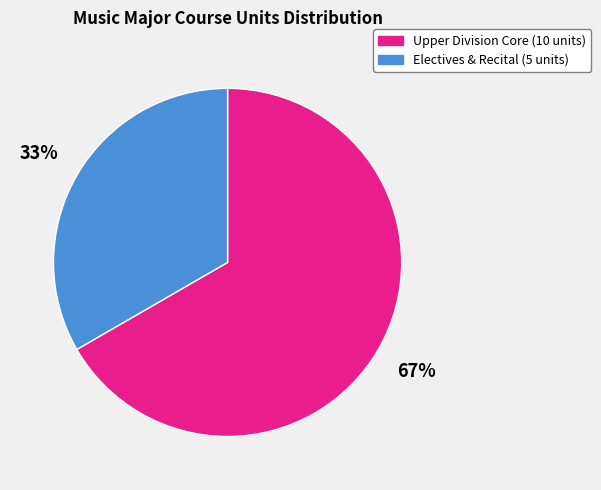

Combined, do Electives & Recital (5 units) and Upper Division Core (10 units) account for over 50%?

Yes